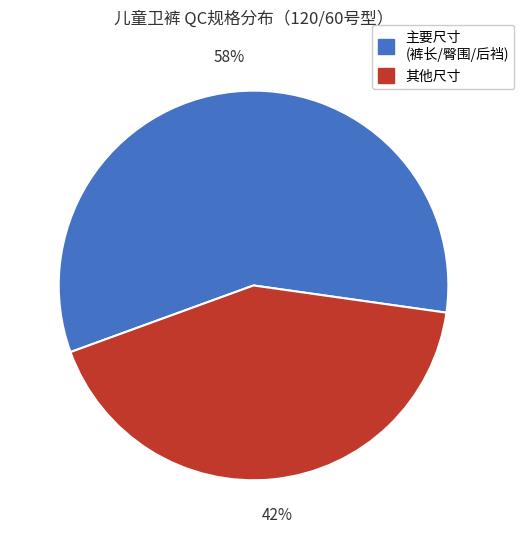

Is it true that 其他尺寸 is 52% of the pie?

False